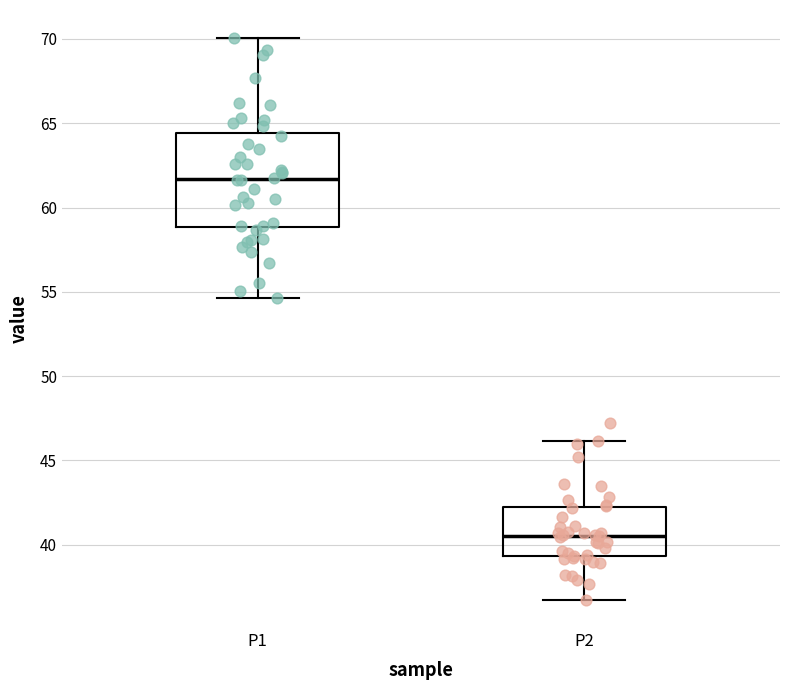

Comparing the boxes themselves (not the whiskers), which one is the tallest?

P1